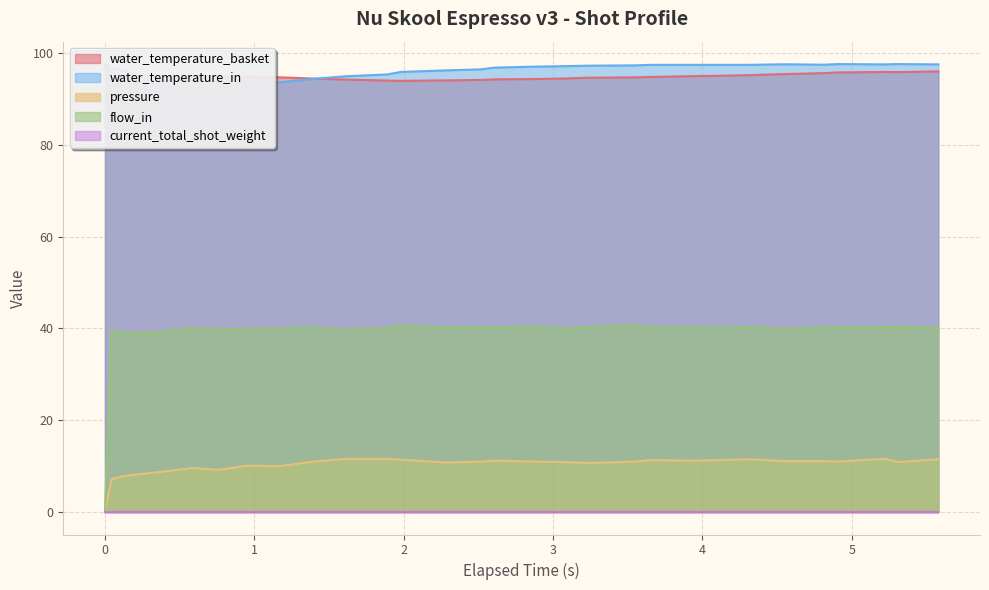

Which series has the widest spread of values?

flow_in